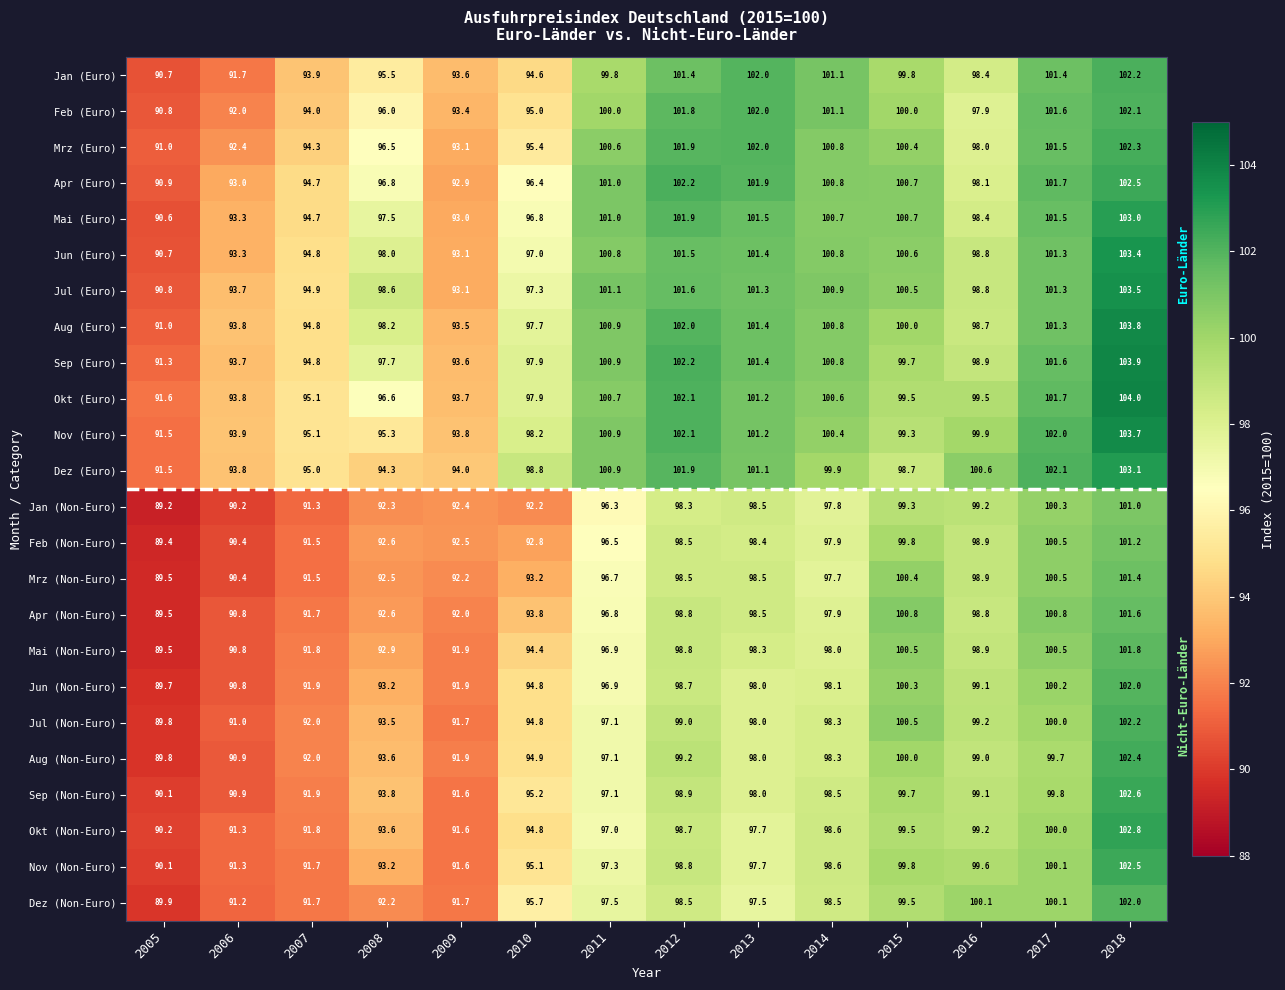

What is the average value of the Nov (Non-Euro) series?

96.2